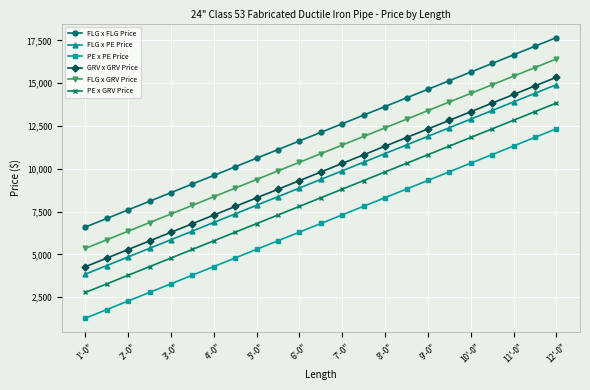

What is the minimum value for FLG x GRV Price?

5352